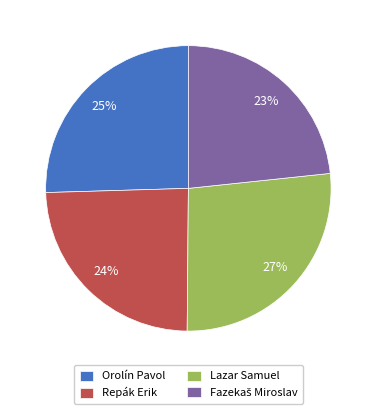

The Orolín Pavol slice represents 25% of the pie. True or false?

True